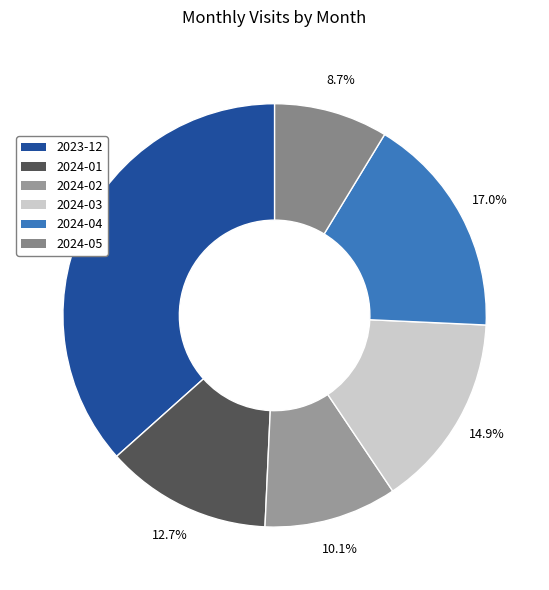

True or false: 2024-02 accounts for 20% of the total.

False